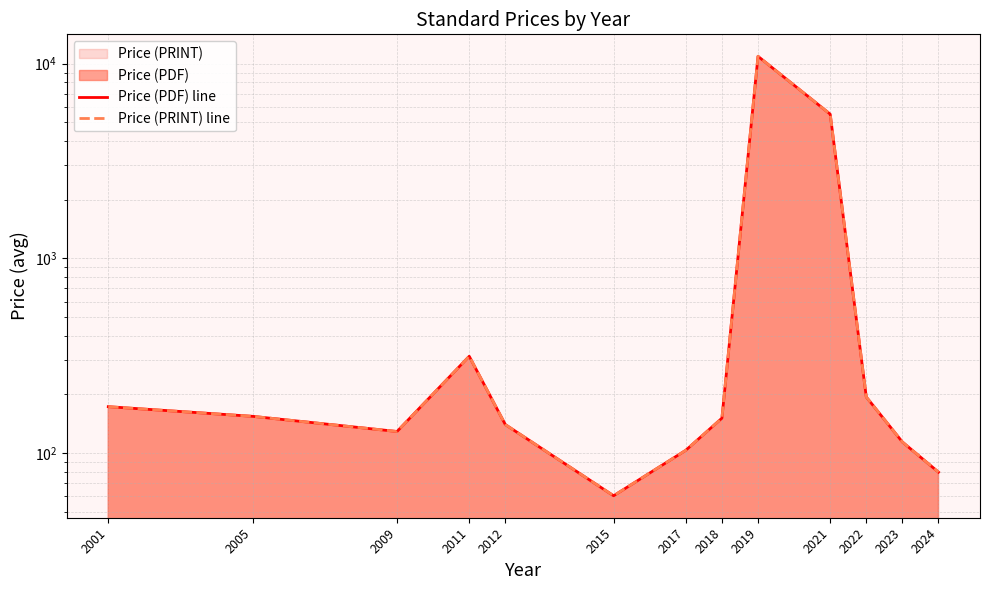

At which label does Price (PDF) line reach its minimum?

2015